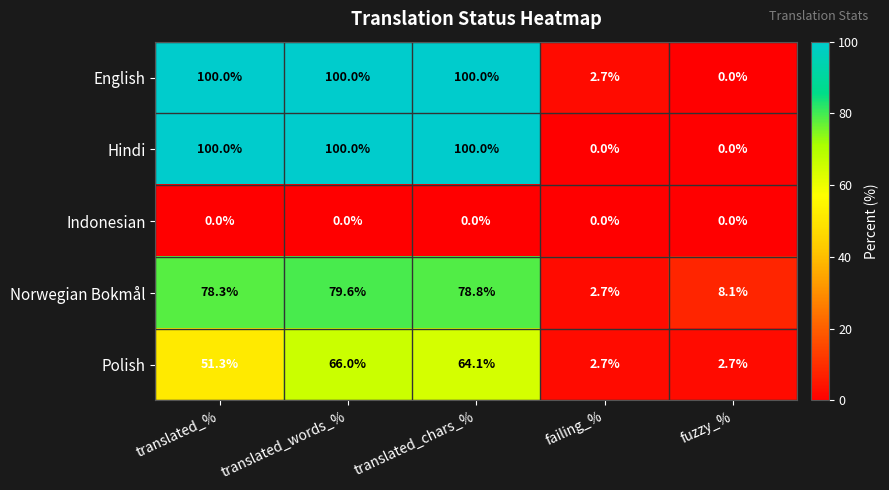

Reading right to left, list all the values displayed in this chart.

English: fuzzy_%=0.0	failing_%=2.7	translated_chars_%=100.0	translated_words_%=100.0	translated_%=100.0
Hindi: fuzzy_%=0.0	failing_%=0.0	translated_chars_%=100.0	translated_words_%=100.0	translated_%=100.0
Indonesian: fuzzy_%=0.0	failing_%=0.0	translated_chars_%=0.0	translated_words_%=0.0	translated_%=0.0
Norwegian Bokmål: fuzzy_%=8.1	failing_%=2.7	translated_chars_%=78.8	translated_words_%=79.6	translated_%=78.3
Polish: fuzzy_%=2.7	failing_%=2.7	translated_chars_%=64.1	translated_words_%=66.0	translated_%=51.3